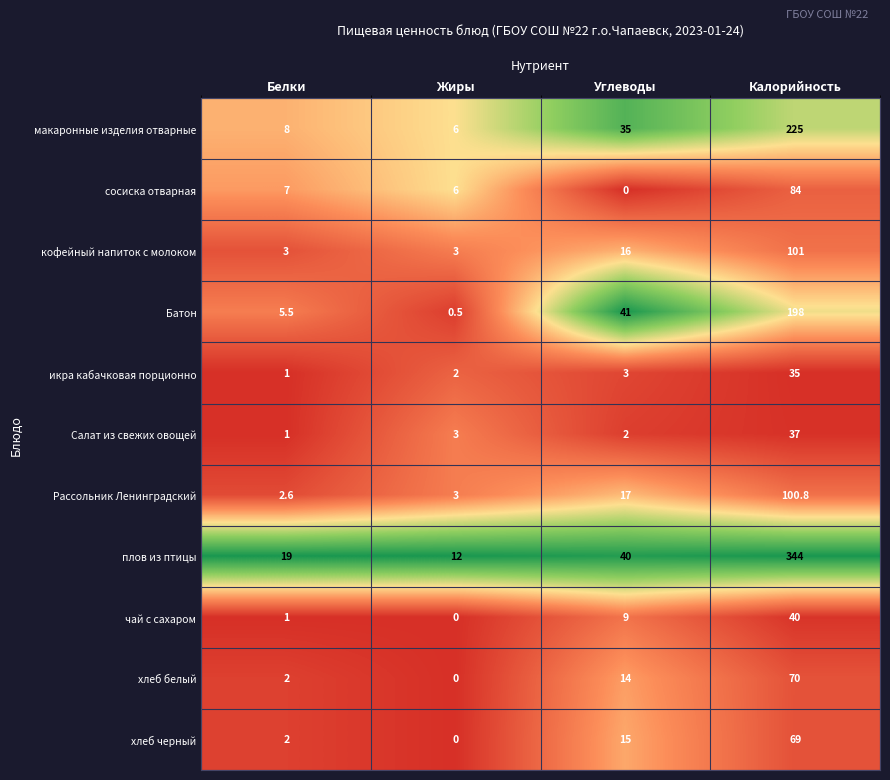

At how many categories does at least one series exceed 0?

4